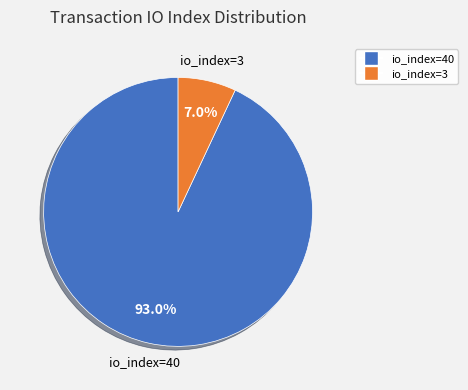

Rank the categories by value from lowest to highest.

io_index=3, io_index=40